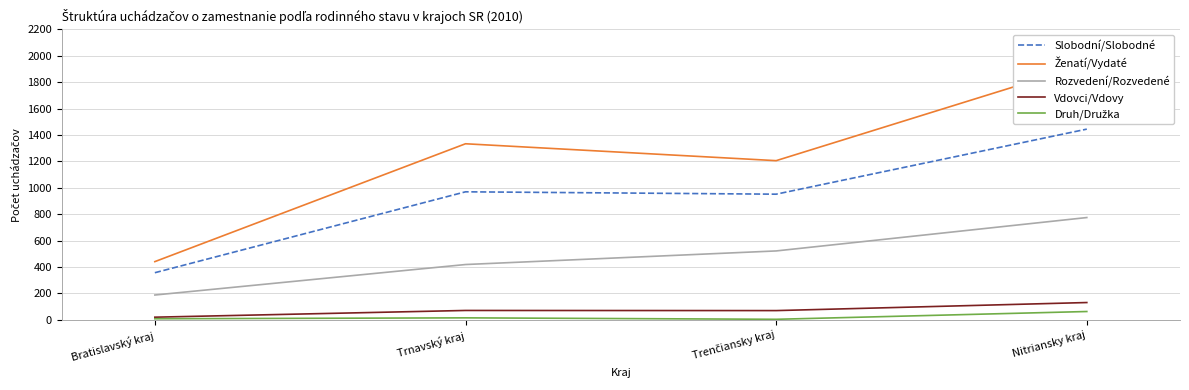

What is the minimum value for Ženatí/Vydaté?

441